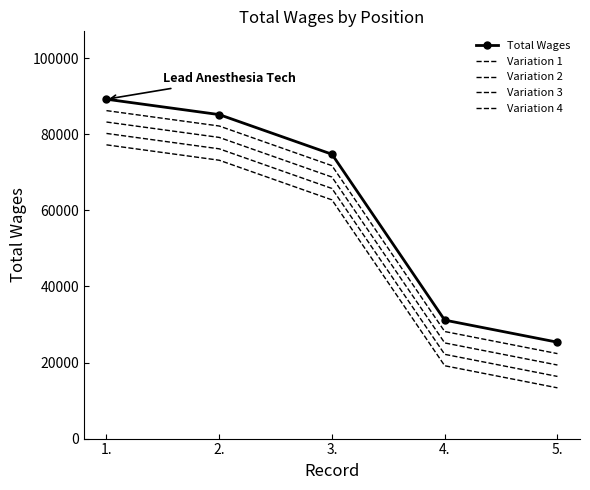

What is the difference between the Variation 2 values at 1. and 3.?

14474